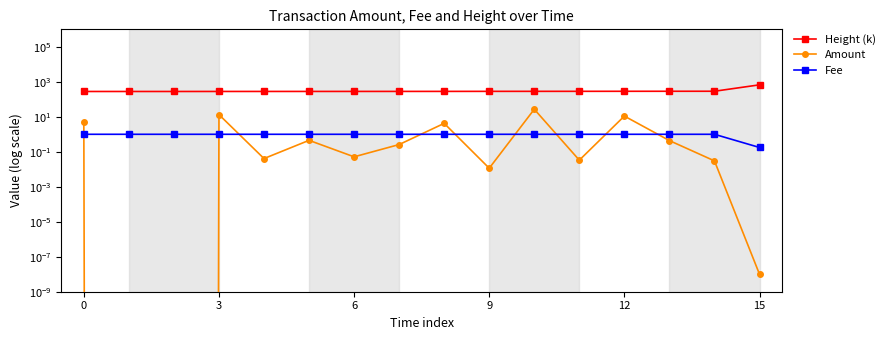

Reading right to left, transcribe all the data shown in this chart.

Height (k): 671.8	288.7	288.0	287.3	286.0	285.3	284.8	283.4	282.8	282.4	281.9	281.5	281.1	280.2	280.2	280.2
Amount: 0.0	0.0	0.4	11.0	0.0	27.0	0.0	4.2	0.3	0.1	0.5	0.0	13.3	0.0	0.0	5.0
Fee: 0.2	1.0	1.0	1.0	1.0	1.0	1.0	1.0	1.0	1.0	1.0	1.0	1.0	1.0	1.0	1.0